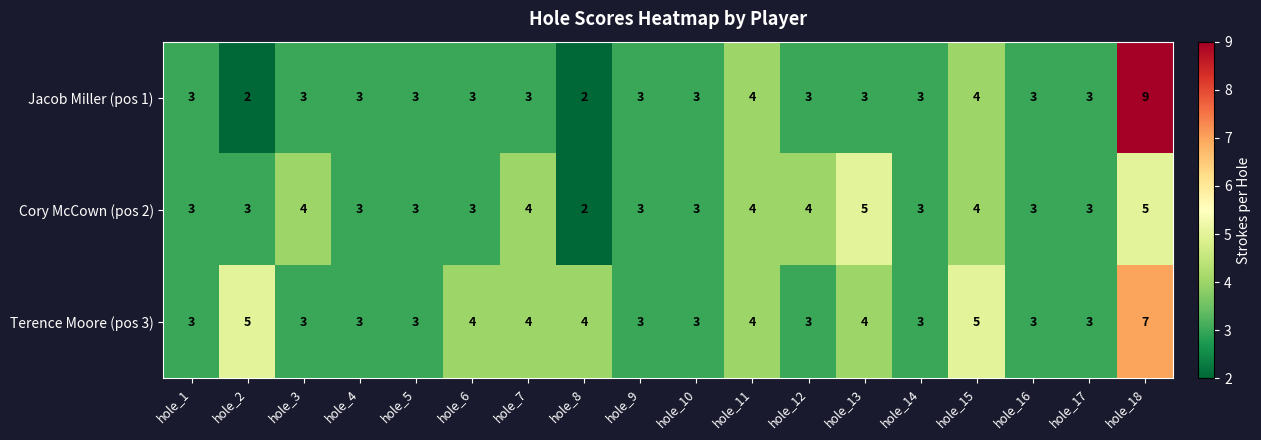

What is the difference between the maximum and minimum values in the Cory McCown (pos 2) series?

3